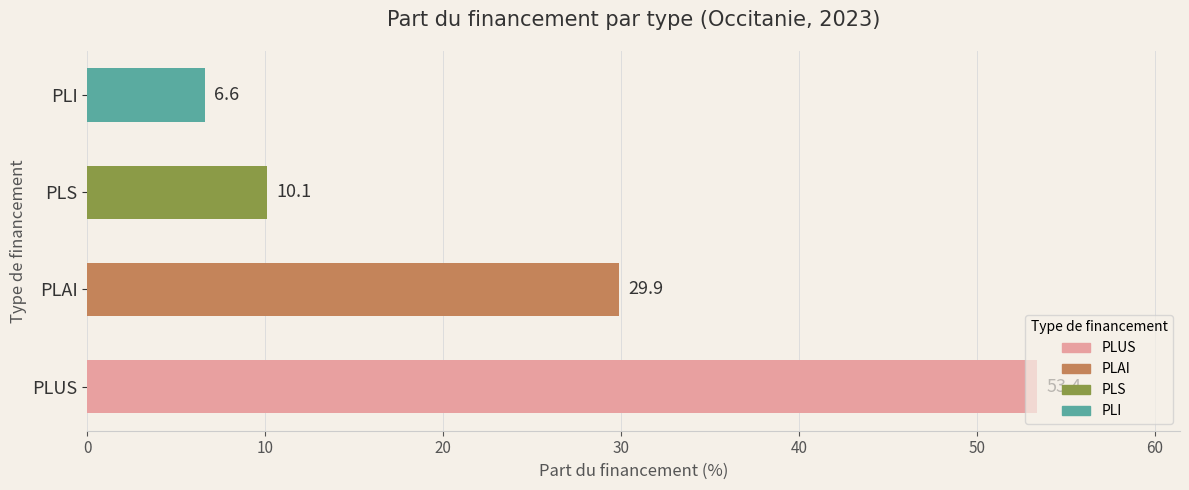

Rank the categories by value from lowest to highest.

PLI, PLS, PLAI, PLUS